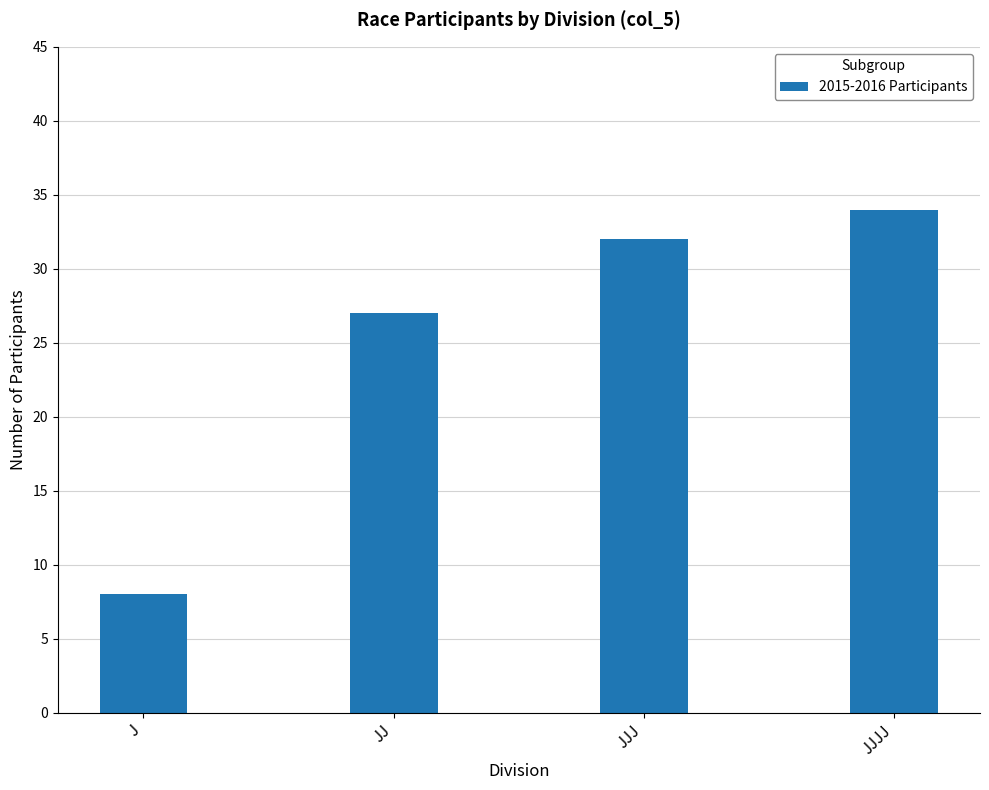

What is the ratio of the value at J to the value at JJ?

0.3